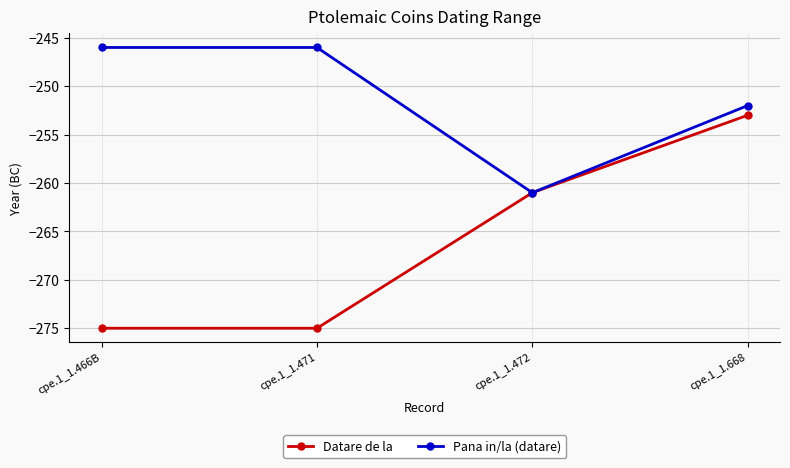

Reading left to right, list all the values displayed in this chart.

Datare de la: cpe.1_1.466B=-275	cpe.1_1.471=-275	cpe.1_1.472=-261	cpe.1_1.668=-253
Pana in/la (datare): cpe.1_1.466B=-246	cpe.1_1.471=-246	cpe.1_1.472=-261	cpe.1_1.668=-252